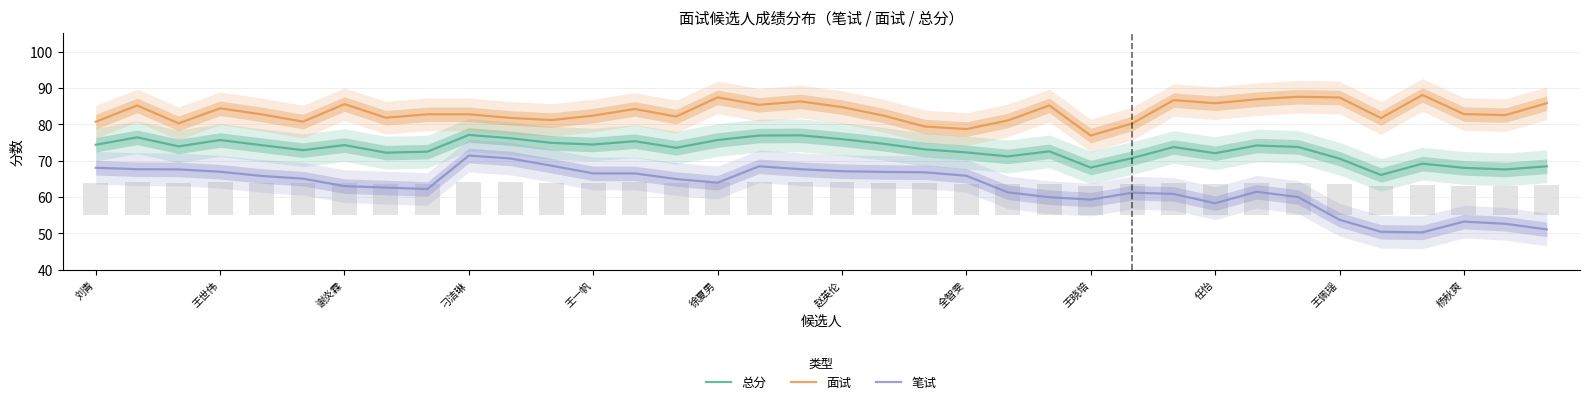

Reading right to left, what are all the values shown in this chart?

总分: 68.5	67.6	68.0	69.2	66.1	70.6	73.8	74.2	72.0	73.7	70.7	68.1	72.6	71.2	72.3	73.1	74.6	75.9	77.0	76.9	75.7	73.5	75.3	74.4	74.9	76.2	77.1	72.5	72.2	74.3	72.9	74.3	75.7	73.9	76.4	74.4
面试: 85.8	82.5	82.8	88.1	81.7	87.4	87.6	86.9	85.8	86.6	80.2	76.9	85.2	81.0	78.7	79.4	82.4	84.7	86.3	85.3	87.4	82.1	84.2	82.4	81.2	81.7	82.7	82.7	81.8	85.5	80.7	82.7	84.4	80.3	85.2	80.7
笔试: 51.1	52.6	53.2	50.3	50.5	53.8	60.0	61.5	58.3	60.9	61.2	59.3	60.0	61.3	65.8	66.8	66.9	67.1	67.7	68.5	64.0	65.0	66.5	66.5	68.6	70.6	71.4	62.2	62.6	63.0	65.0	65.8	67.0	67.6	67.7	68.0